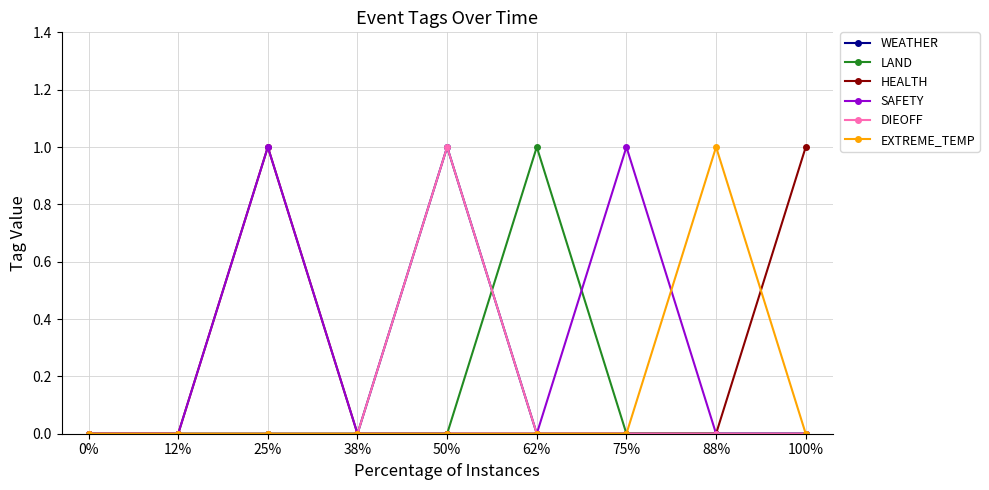

What are all the series names shown in the legend?

WEATHER, LAND, HEALTH, SAFETY, DIEOFF, EXTREME_TEMP